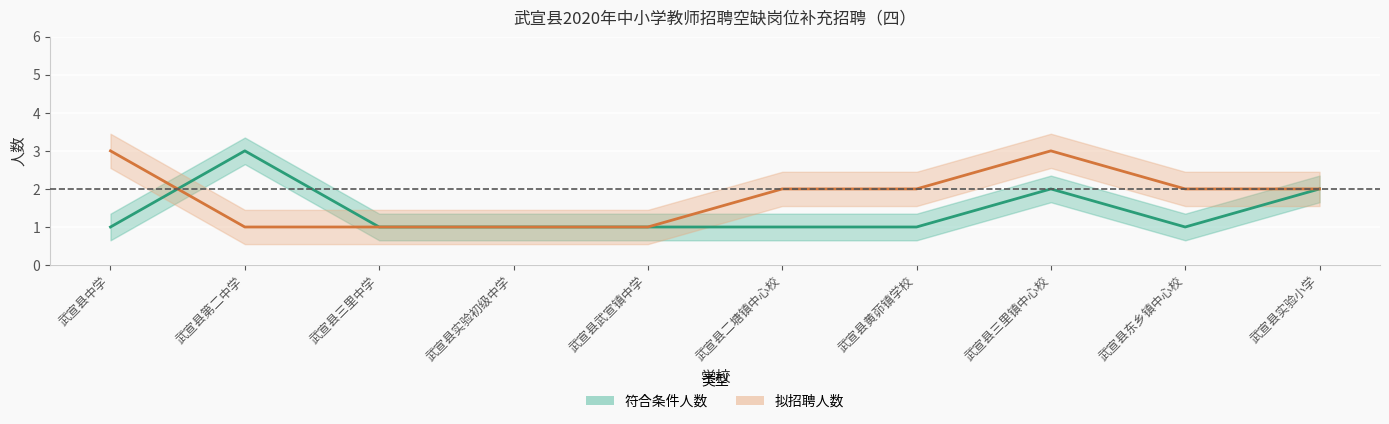

True or false: 拟招聘人数 and 符合条件人数 cross at least once.

True